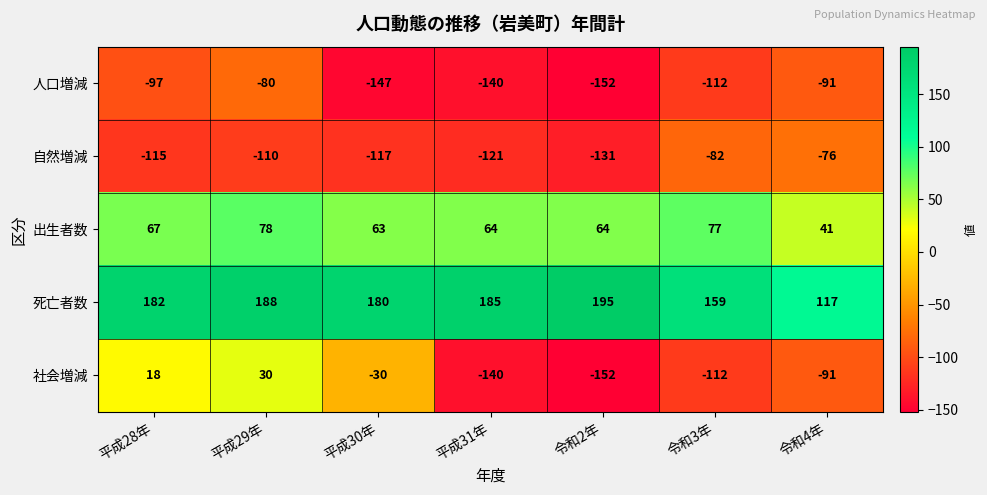

The 自然増減 series shows -115 at 平成28年. True or false?

True